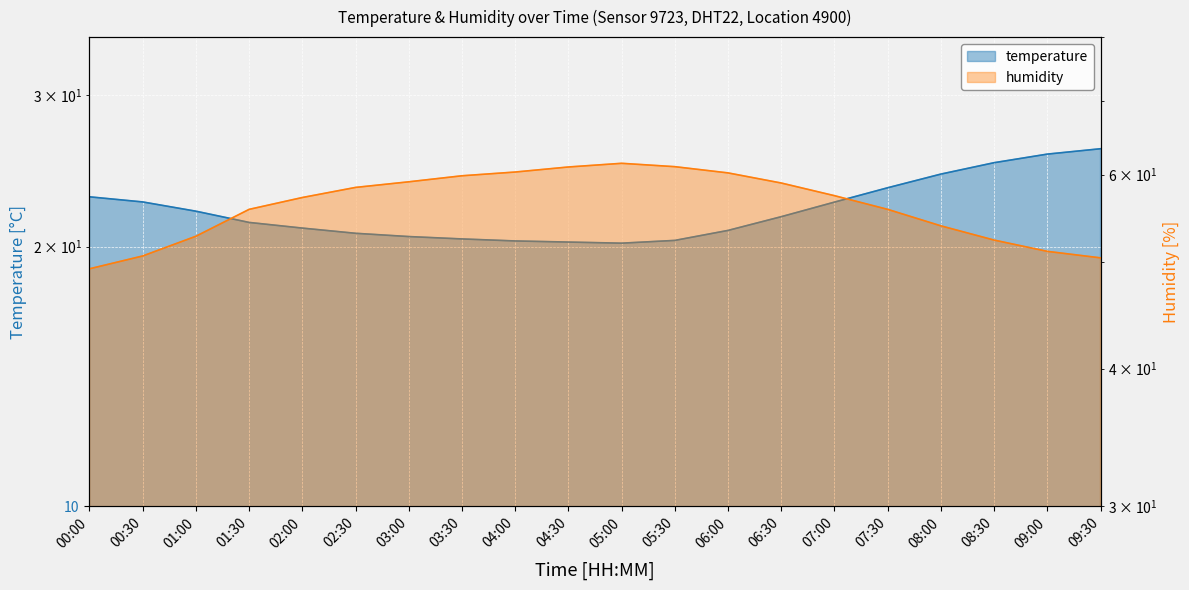

True or false: temperature has more than 2 interior local peaks.

False